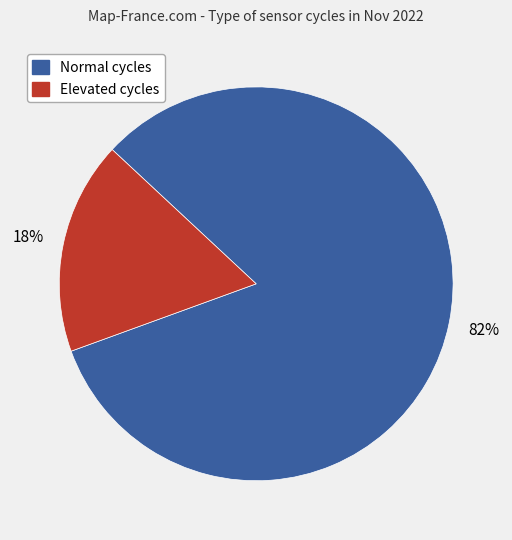

To the nearest percent, what is the average slice percentage?

50%